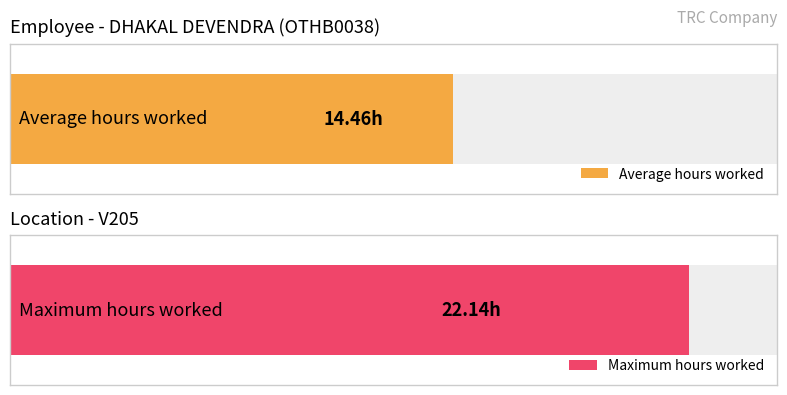

Is it true that the value at 3-Wed is 15.9?

False